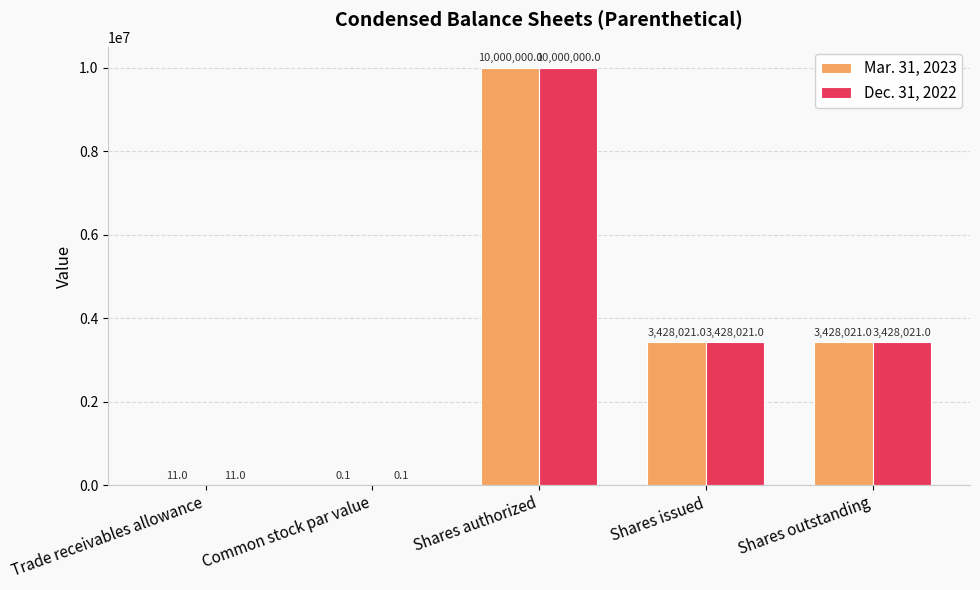

Is it true that Mar. 31, 2023 equals 0.1 at Common stock par value?

True